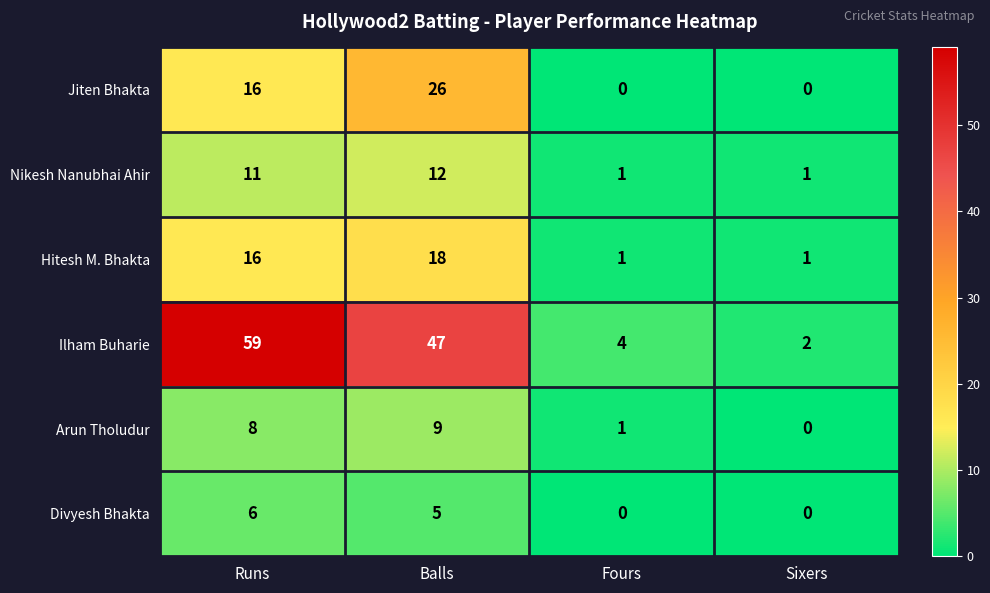

What is the sum of all Hitesh M. Bhakta values?

36